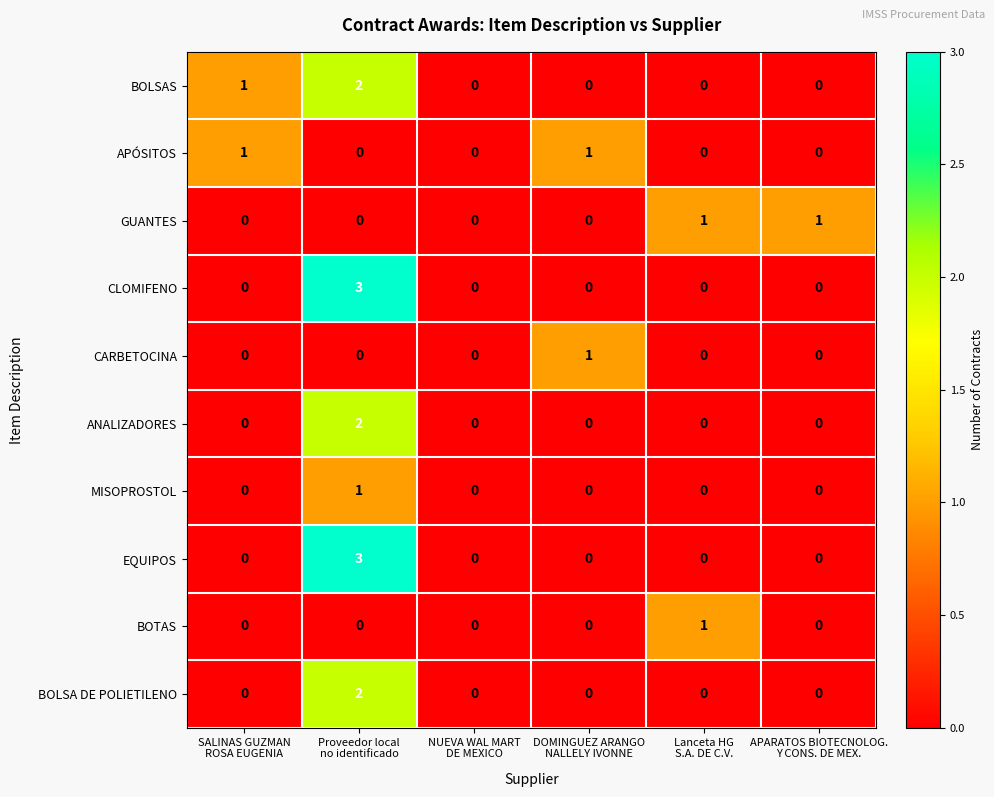

At which category is the sum across all series the highest?

Proveedor local
no identificado